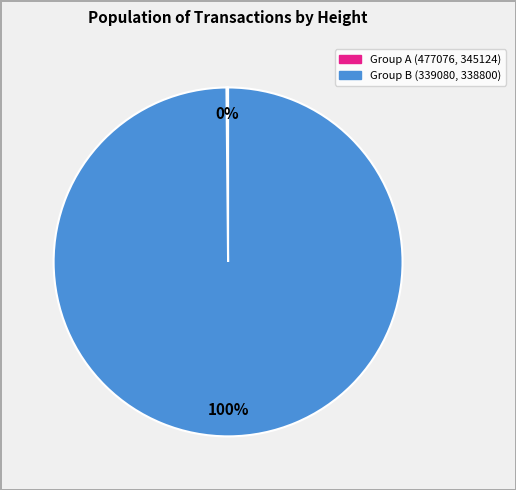

To the nearest percent, what is the average slice percentage?

50%